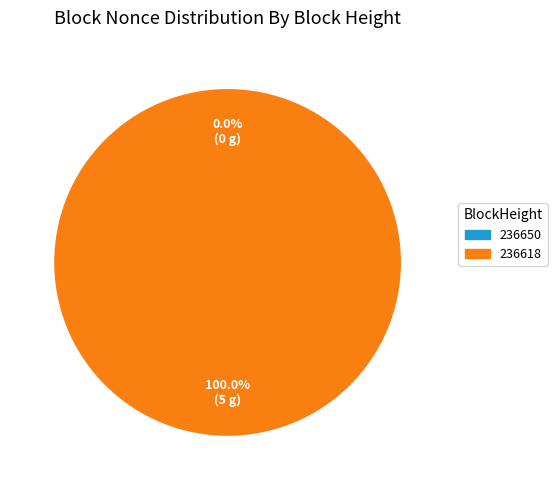

Between 236618 and 236650, which is larger?

236618